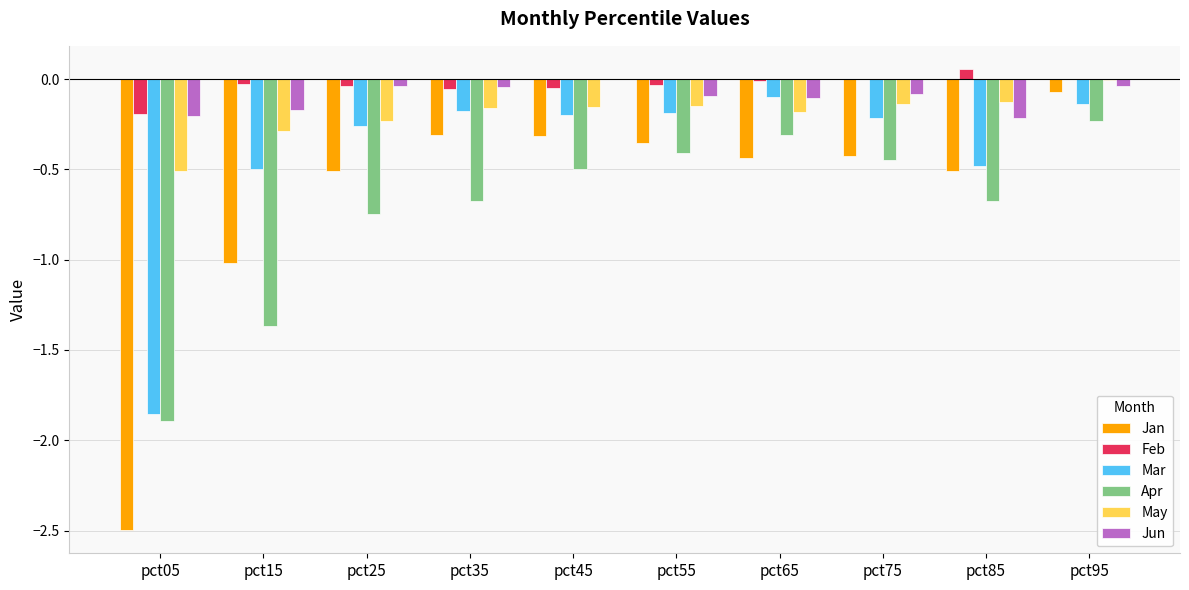

How many series are shown in this chart?

6